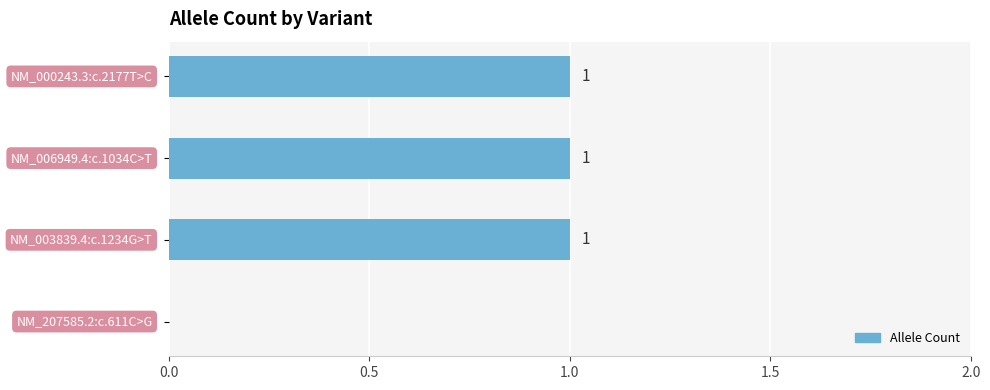

What is the sum of all values?

3